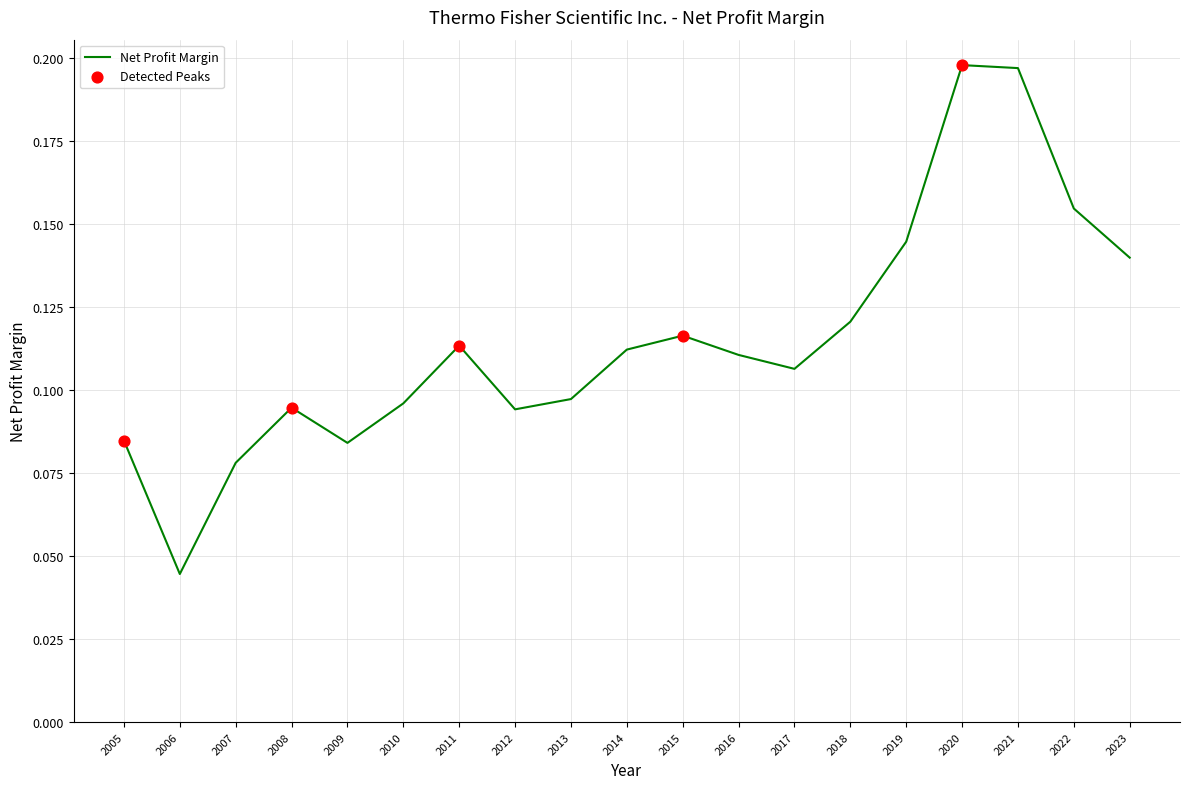

Which has a higher value, 2005 or 2007?

2005